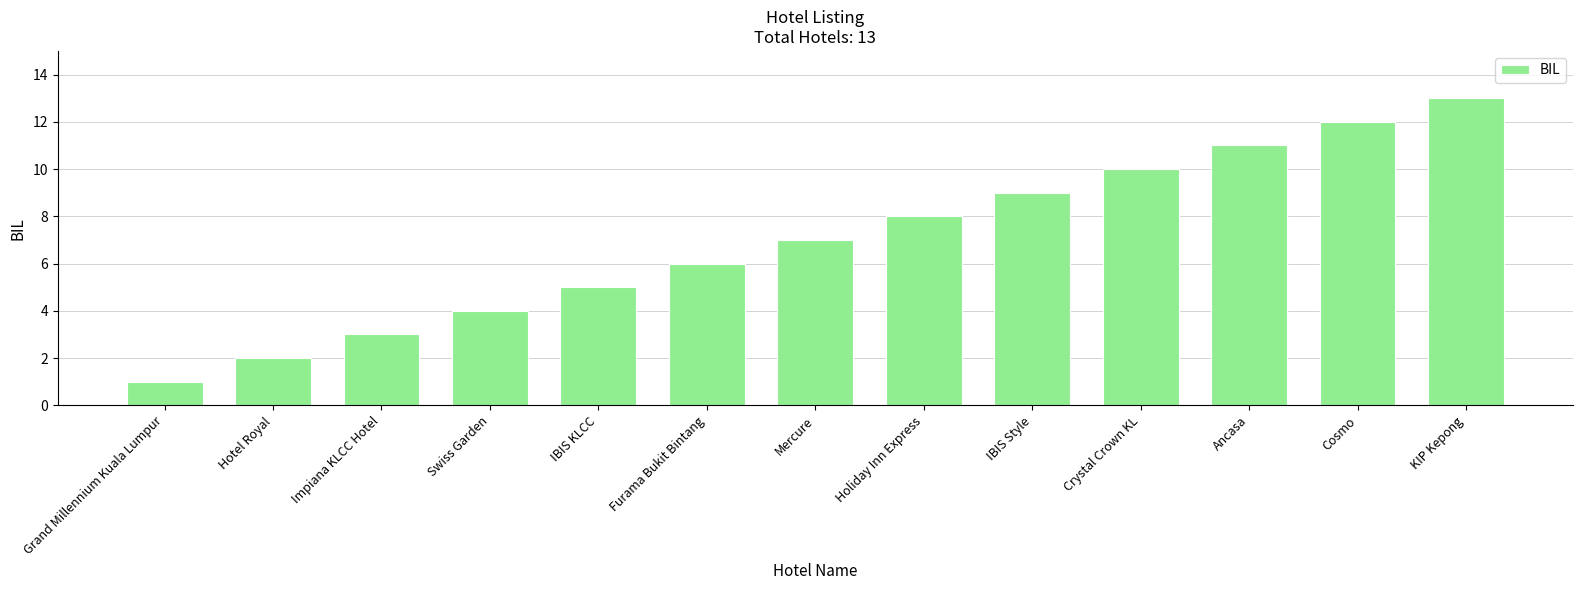

How many distinct data groups are displayed?

1